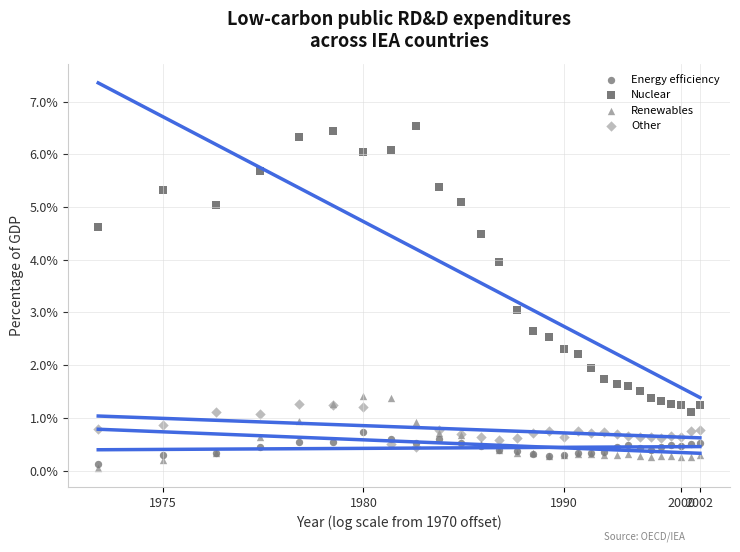

Which series reaches the maximum Y coordinate?

Nuclear